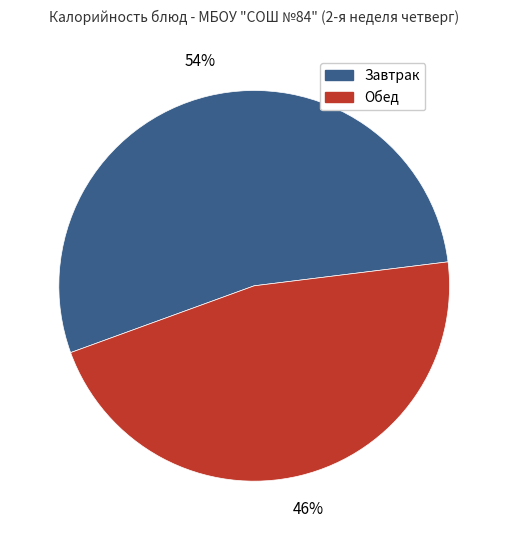

To the nearest percent, what is the average slice percentage?

50%